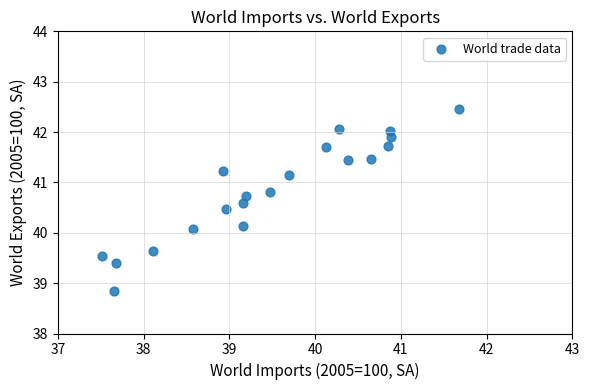

What is the range of X values (max minus min)?

4.2